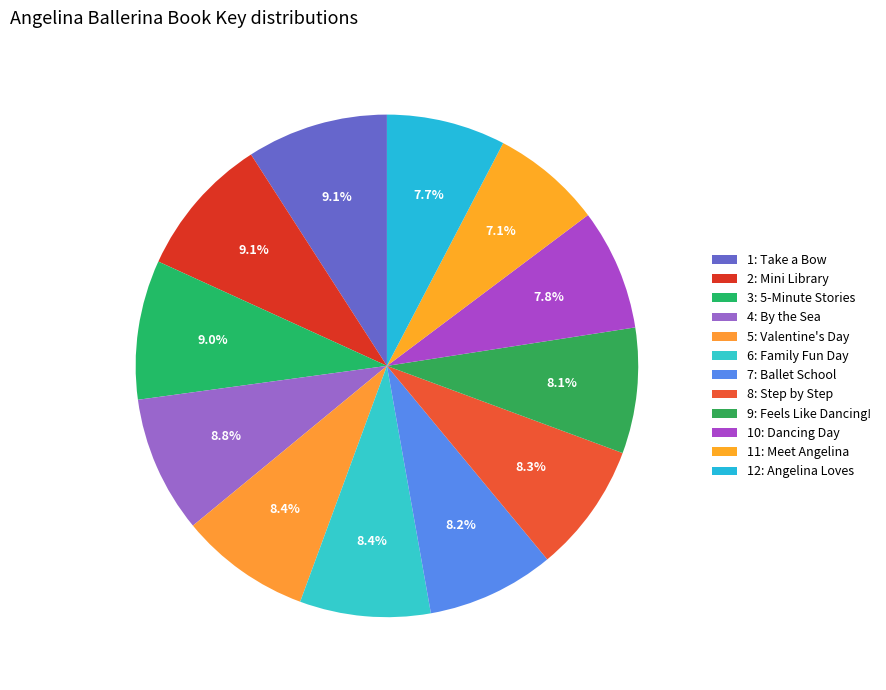

Is there a majority slice in this chart?

No